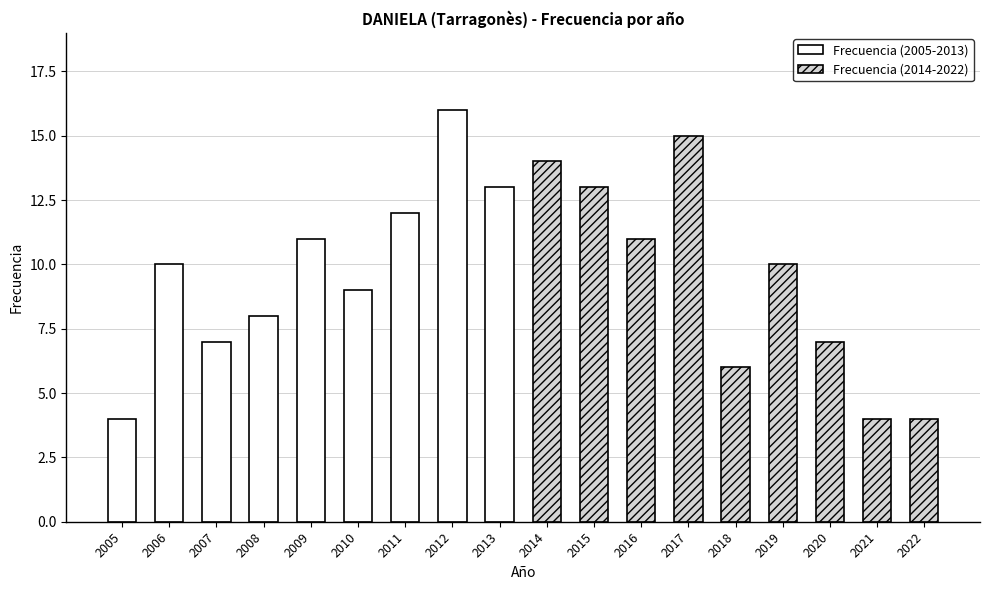

Which series has the widest spread of values?

Frecuencia (2005-2013)